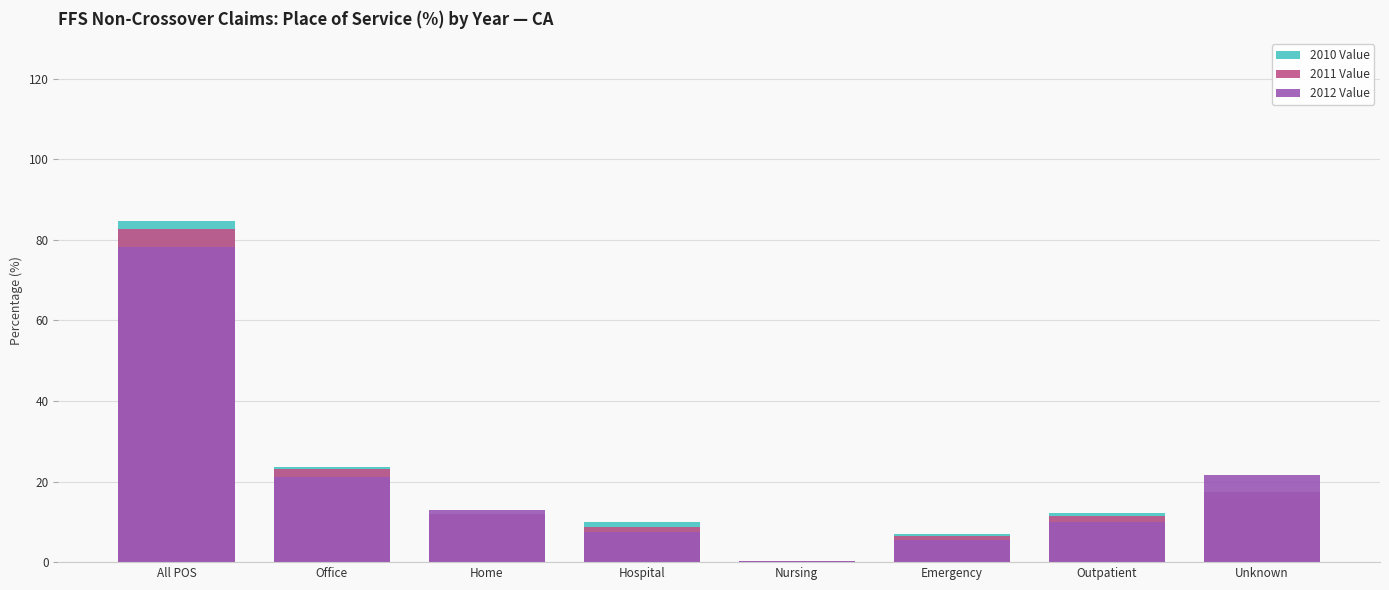

What are all the series names shown in the legend?

2010 Value, 2011 Value, 2012 Value